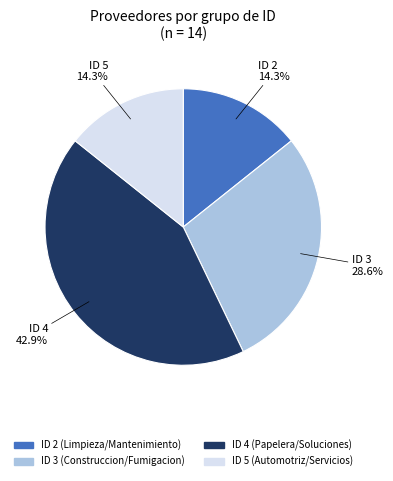

What portion of the pie excludes ID 3 (Construccion/Fumigacion)?

71.4%